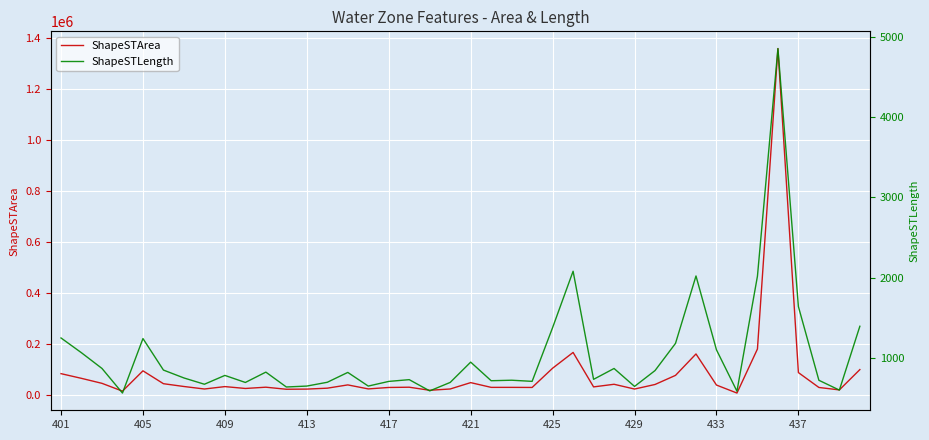

Which series has the largest total across all categories?

ShapeSTArea